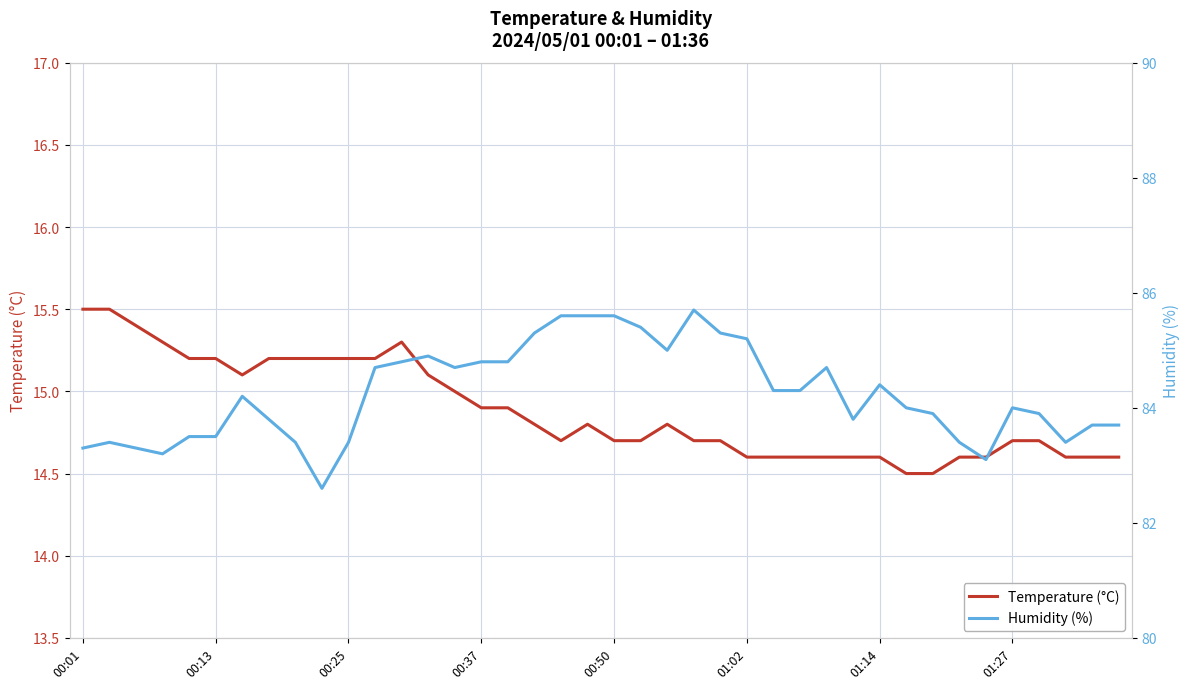

How many values in the Humidity (%) series exceed 84?

20